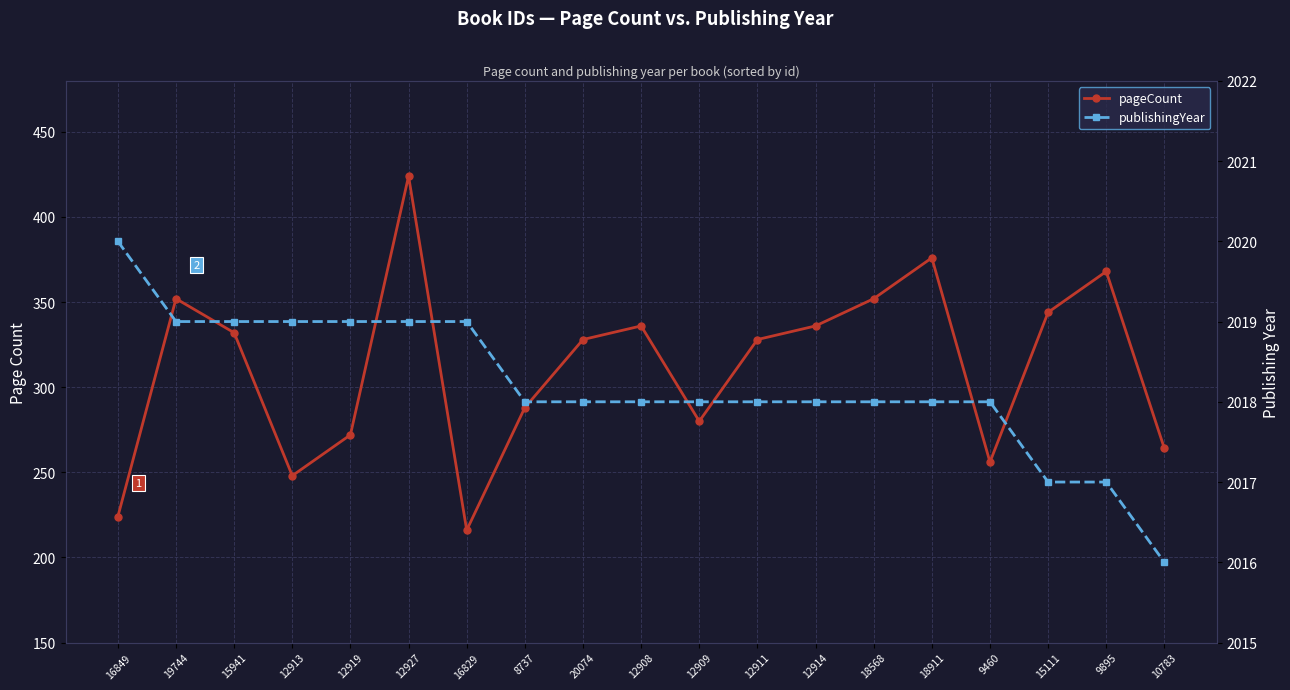

At which category is the sum across all series the highest?

12927